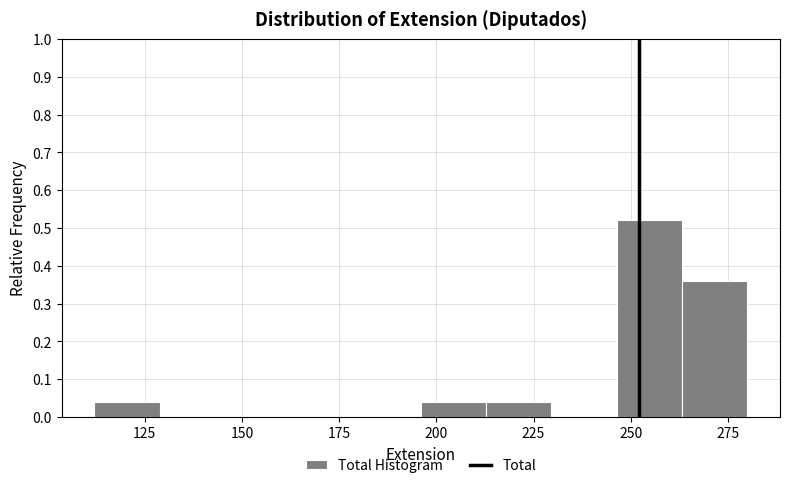

Around what value on the x-axis is the tallest bar? Give the approximate position of its centre, as read against the axis.

255